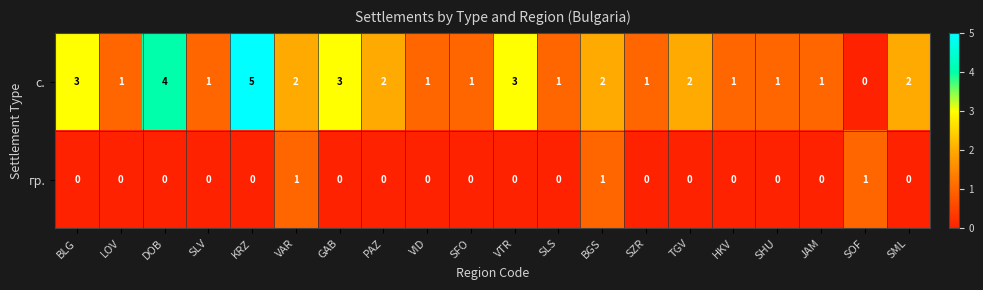

Which series has the largest total across all categories?

с.